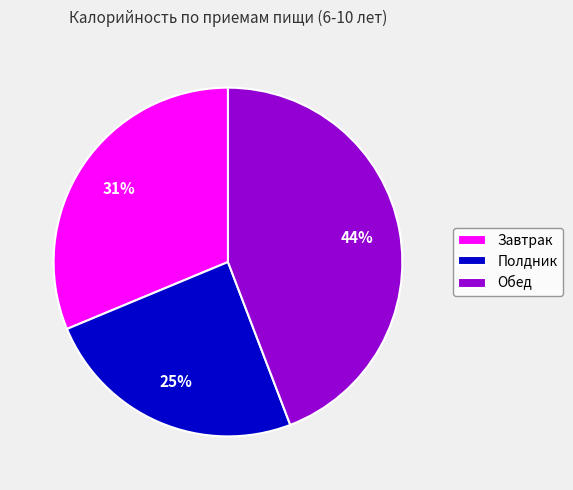

Which slice is the smallest?

Полдник